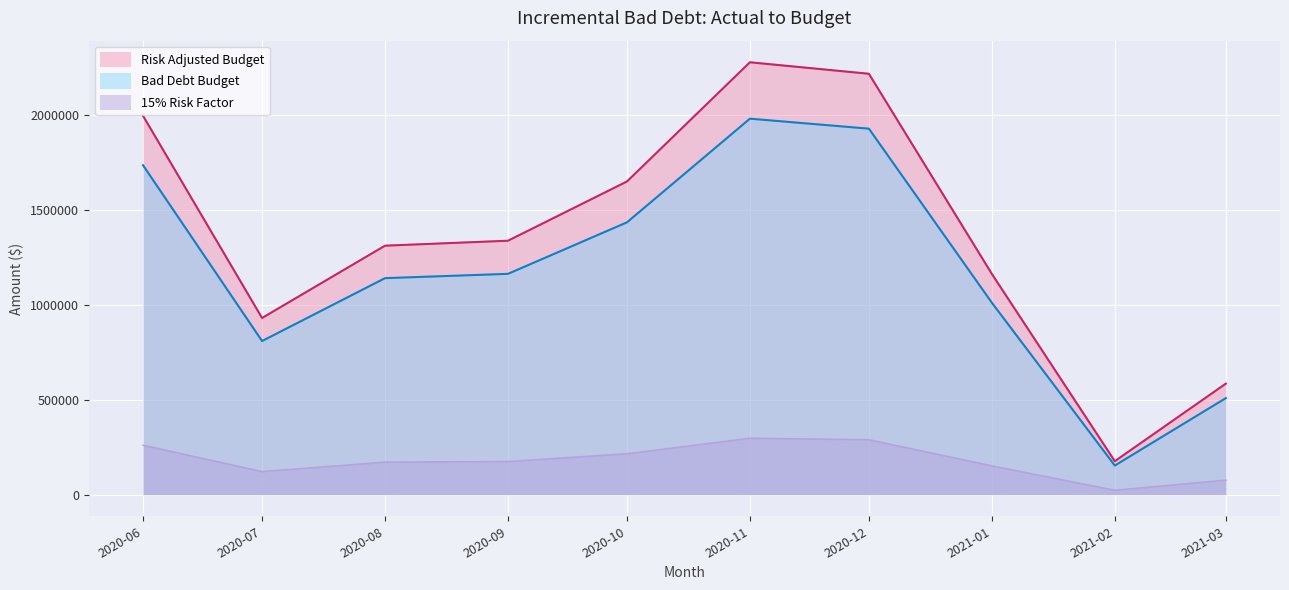

How many categories are shown in the chart?

10